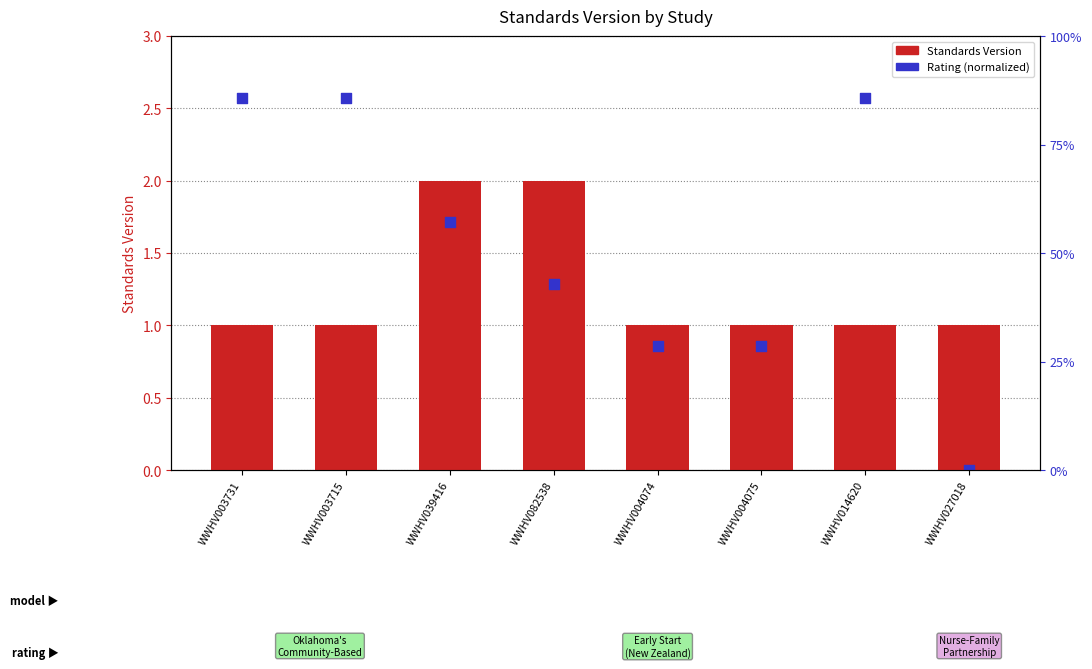

Which series reaches the minimum Y coordinate?

Rating (normalized)